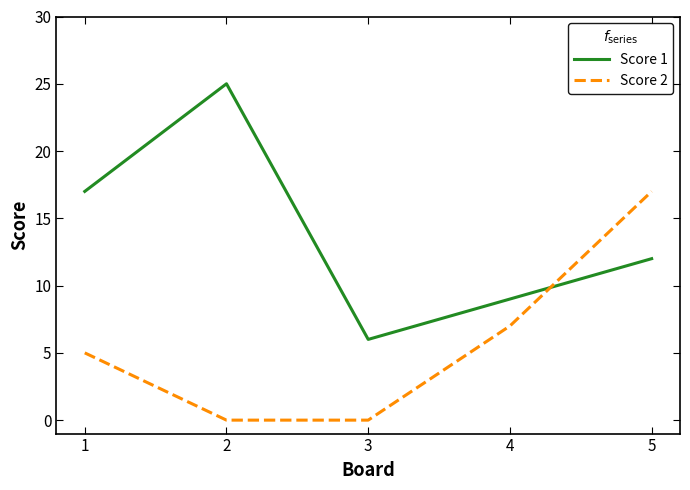

What is the spread (max minus min) of values at 3?

6